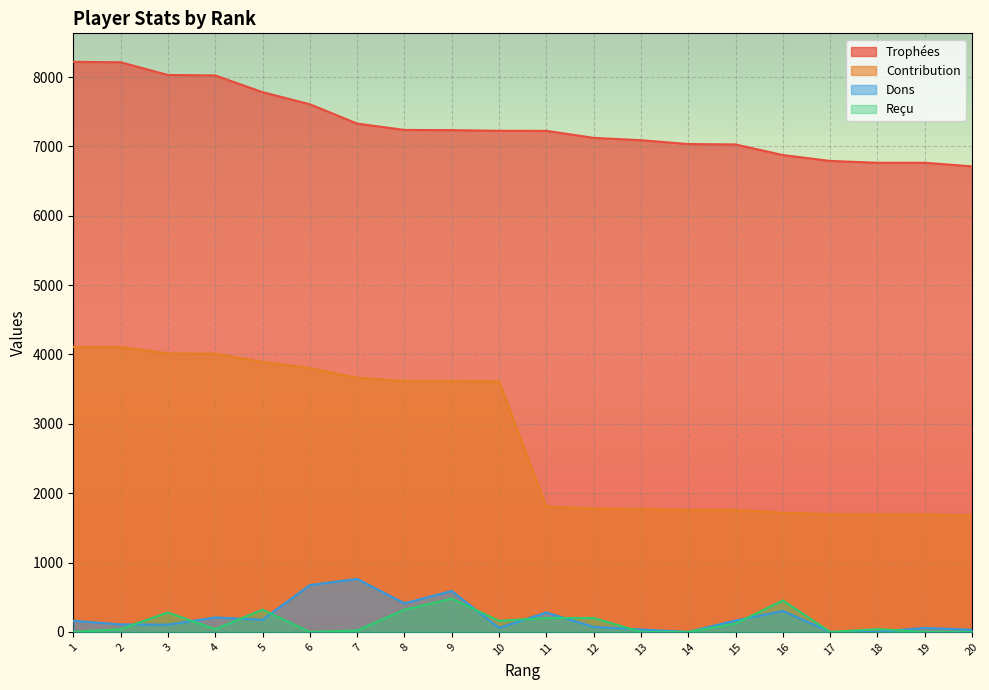

At which label does Trophées reach its minimum?

20